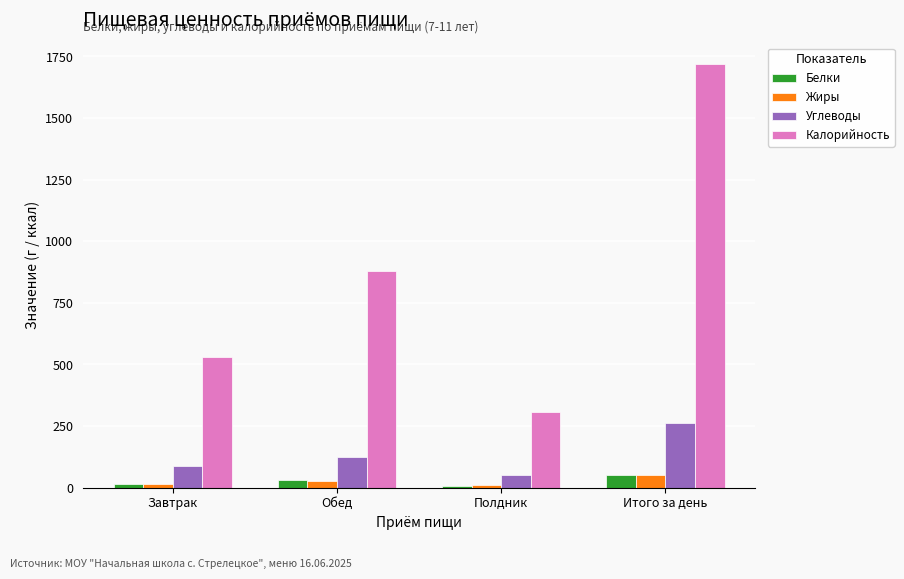

Which series has the largest range (max minus min)?

Калорийность